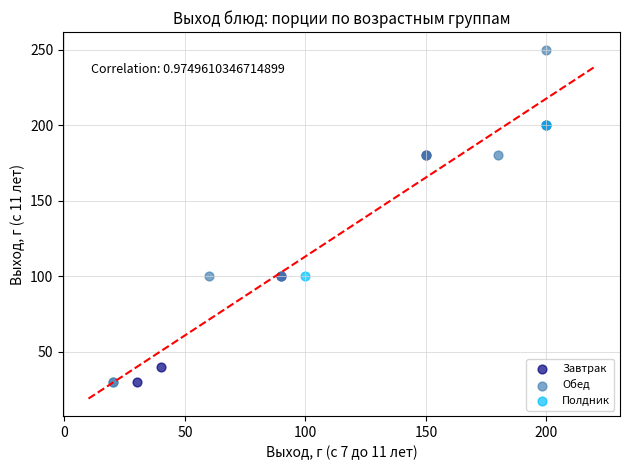

What are all the series names shown in the legend?

Завтрак, Обед, Полдник